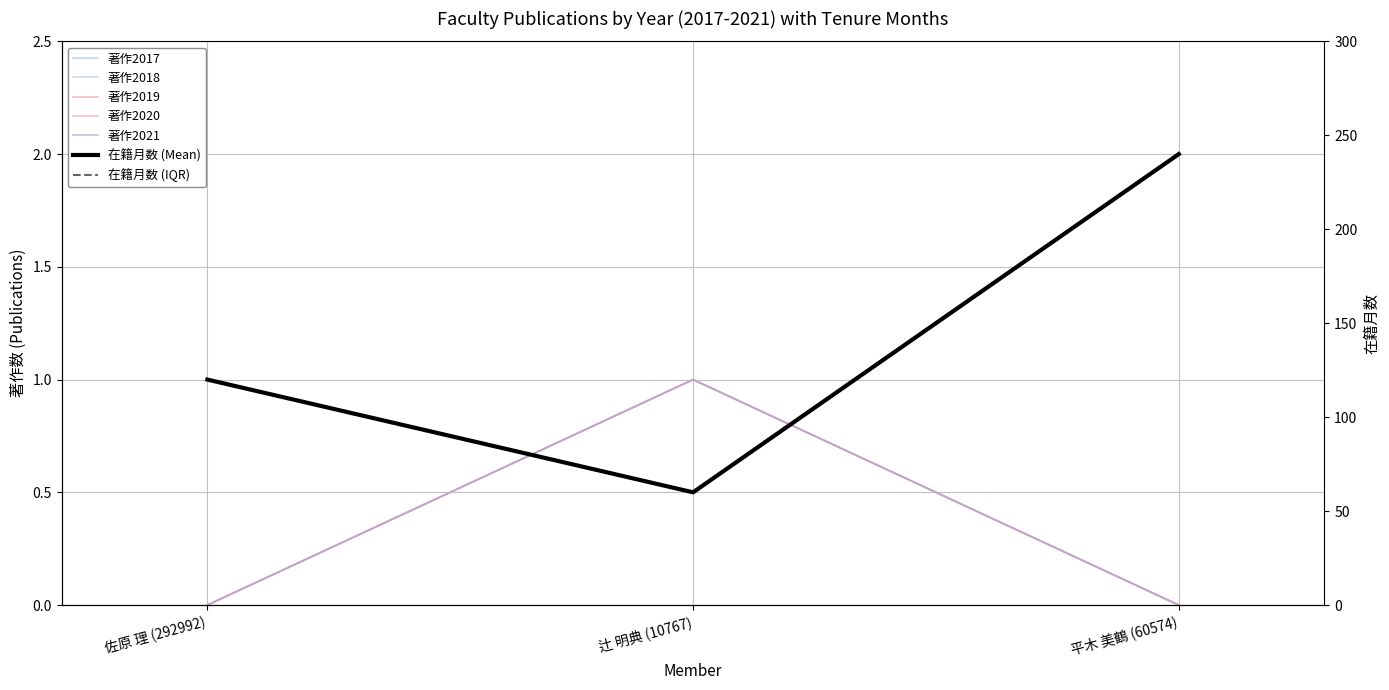

At which category is the sum across all series the highest?

平木 美鶴 (60574)